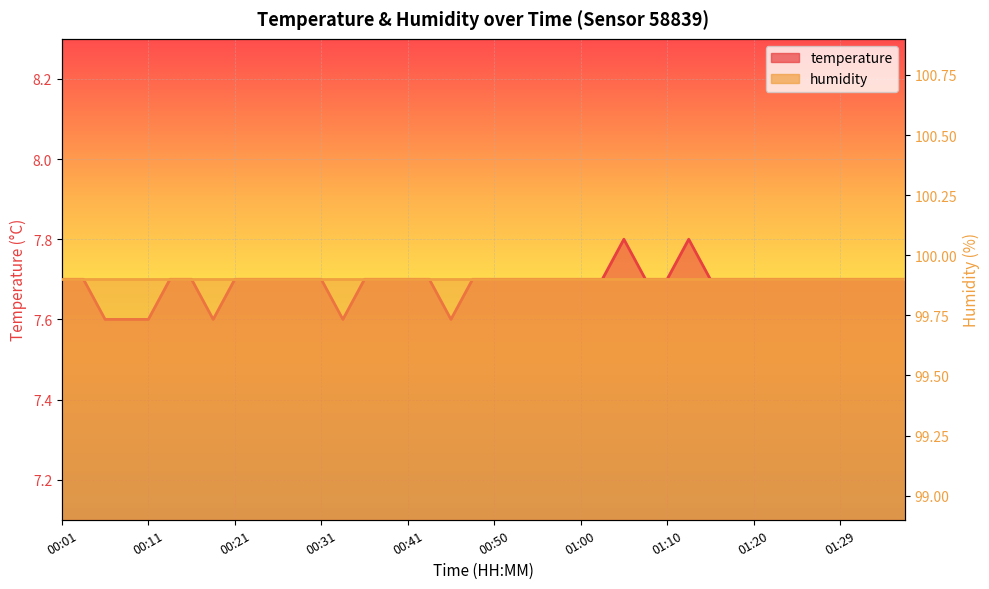

Reading right to left, what are all the values shown in this chart?

01:37=7.7	01:34=7.7	01:32=7.7	01:29=7.7	01:27=7.7	01:25=7.7	01:22=7.7	01:20=7.7	01:17=7.7	01:15=7.7	01:12=7.8	01:10=7.7	01:07=7.7	01:05=7.8	01:02=7.7	01:00=7.7	00:58=7.7	00:55=7.7	00:53=7.7	00:50=7.7	00:48=7.7	00:45=7.6	00:43=7.7	00:41=7.7	00:38=7.7	00:36=7.7	00:33=7.6	00:31=7.7	00:28=7.7	00:26=7.7	00:23=7.7	00:21=7.7	00:18=7.6	00:16=7.7	00:13=7.7	00:11=7.6	00:08=7.6	00:06=7.6	00:03=7.7	00:01=7.7